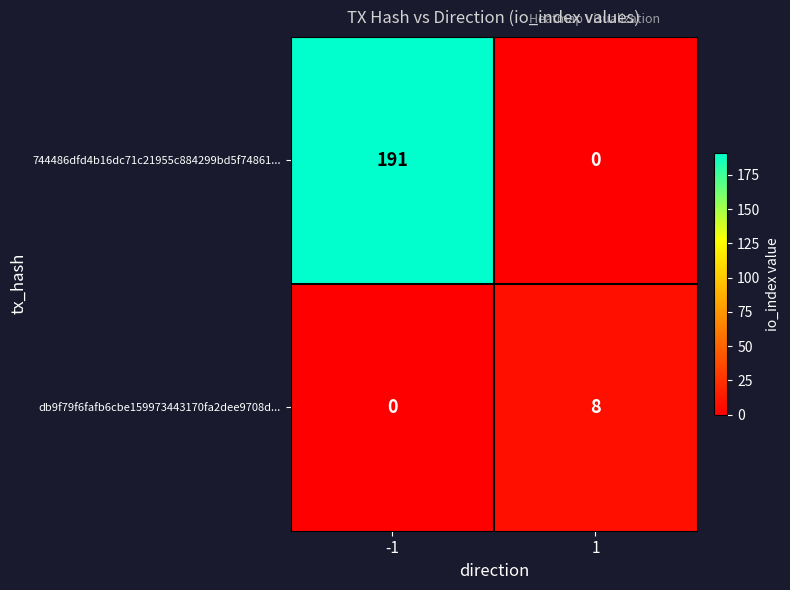

List the labels in order of 744486dfd4b16dc71c21955c884299bd5f74861... value, largest first.

-1, 1